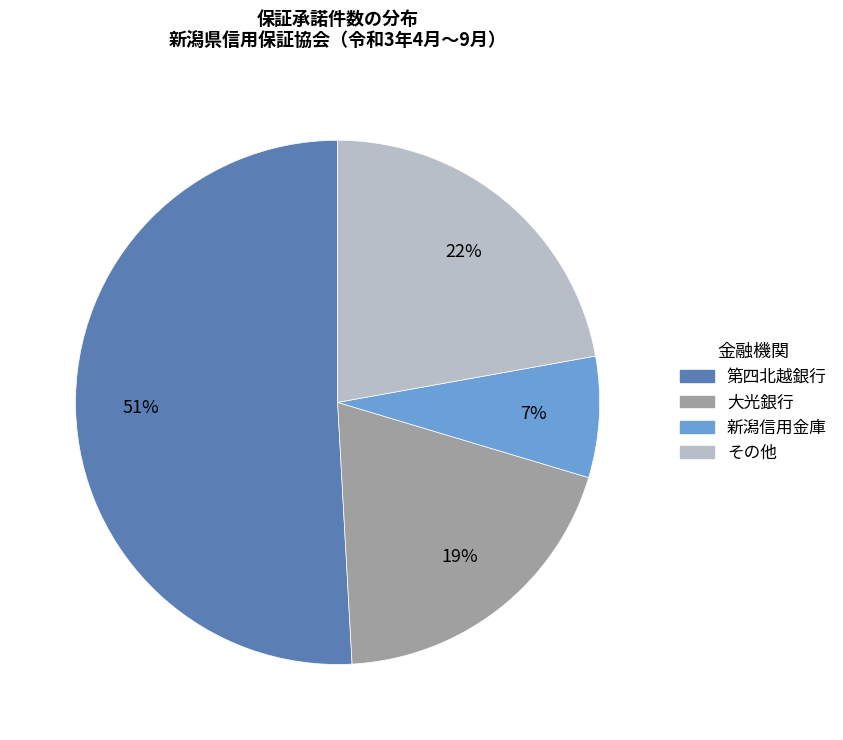

Which slice is the largest?

第四北越銀行